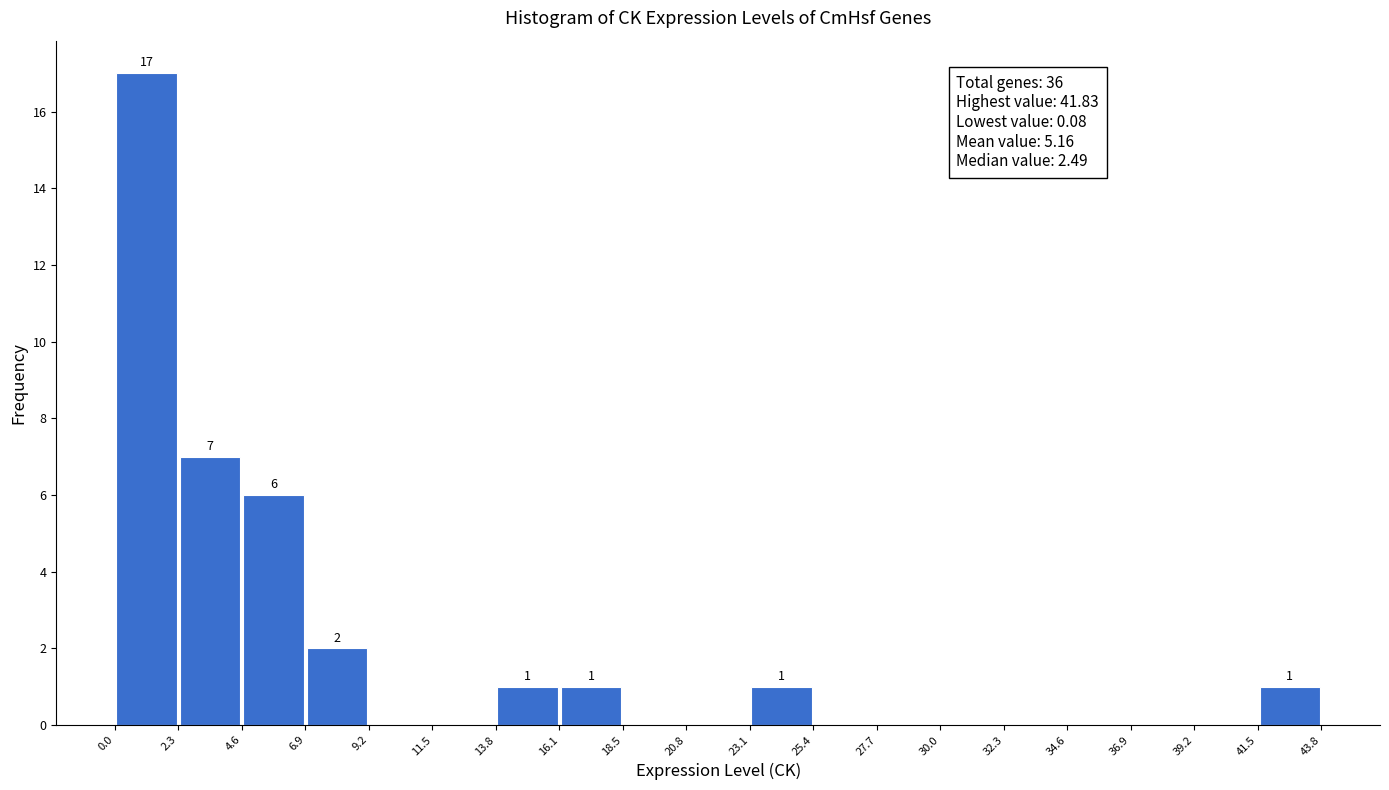

Over which range of the x-axis is the bar tallest?

0.0 to 2.3